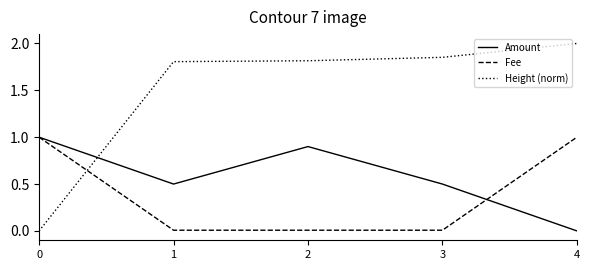

How many lines are shown in the chart?

3